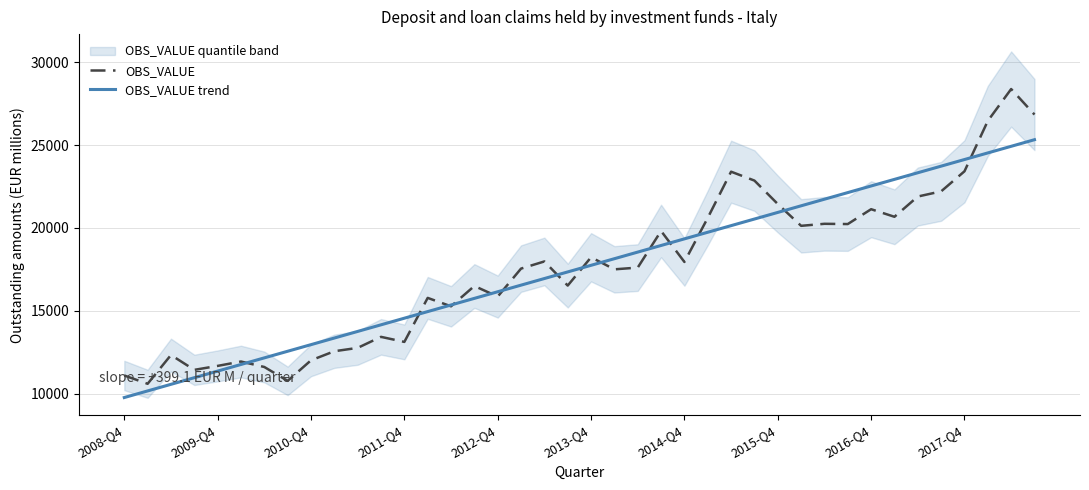

True or false: OBS_VALUE has a value of 24868.0 at 2013-Q4.

False